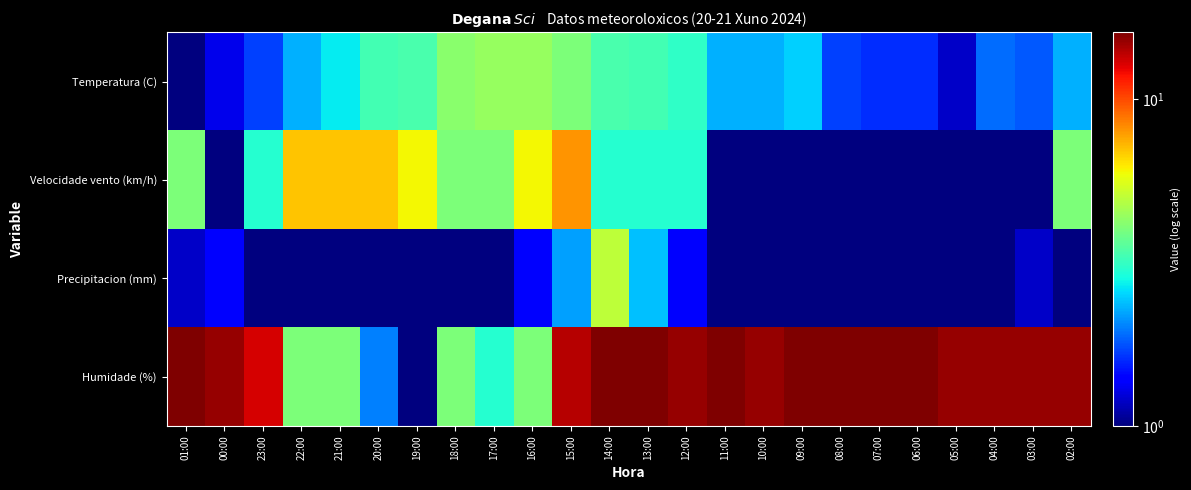

What is the difference between the highest and lowest values at 12:00?

13.6